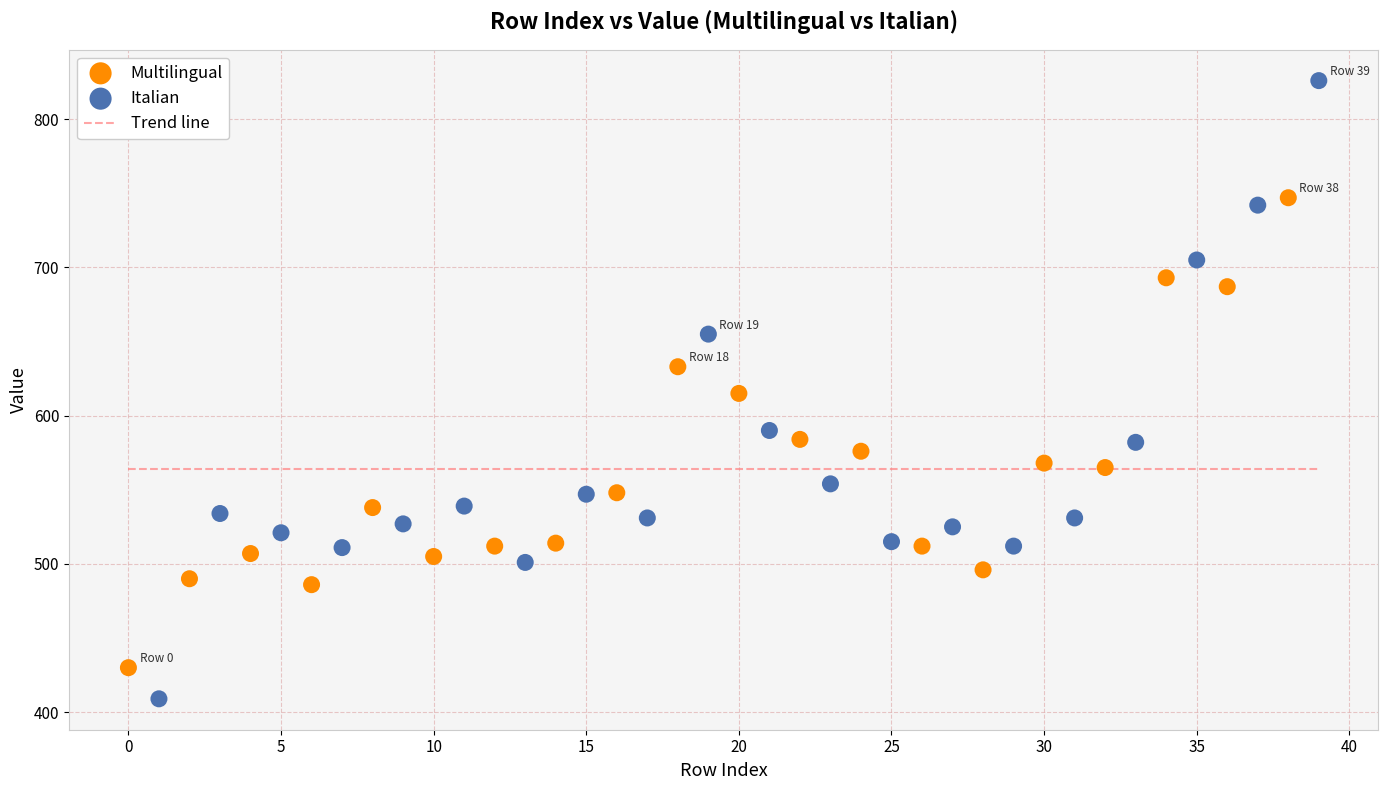

Which series has the widest spread of Y values?

Italian